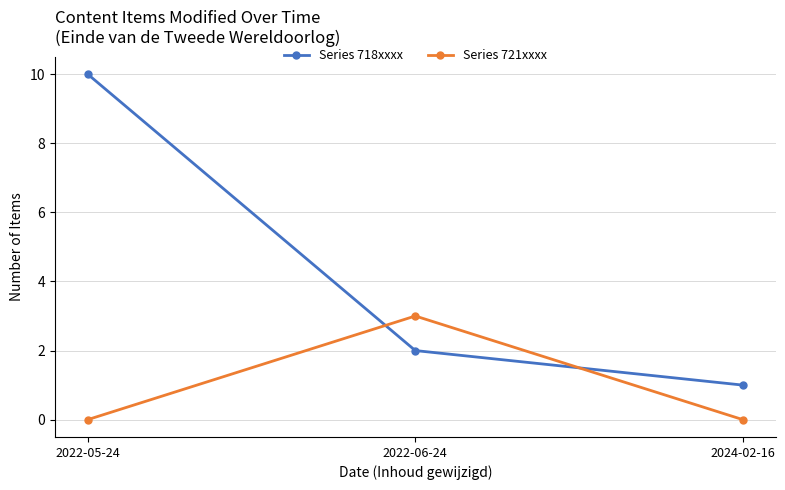

Rank the series by their maximum value, from lowest to highest.

Series 721xxxx, Series 718xxxx